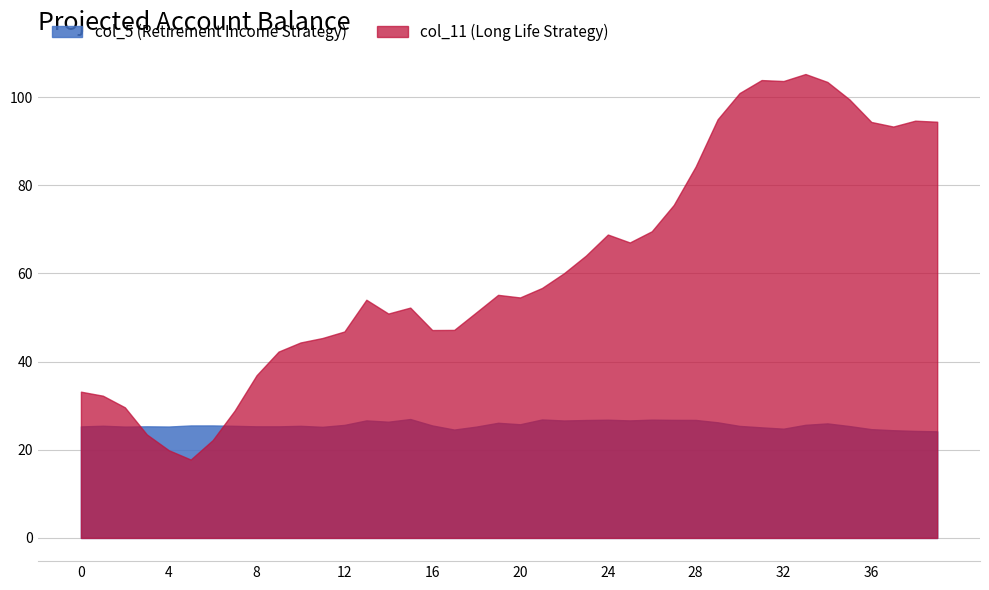

The col_7 series shows 0.8 at 5. True or false?

False